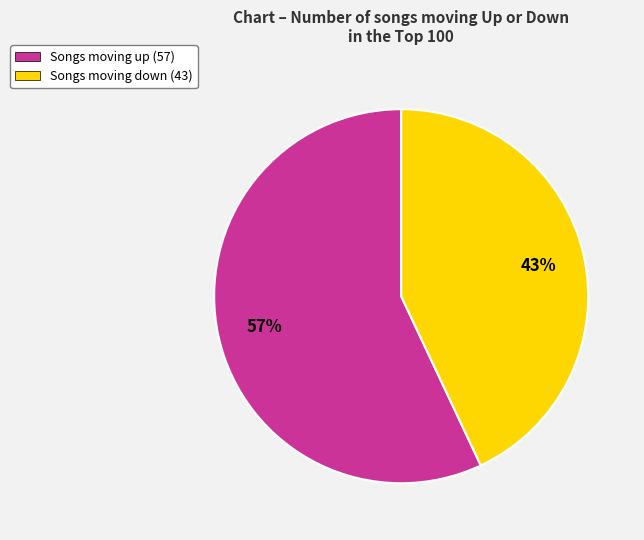

What is the majority slice?

Songs moving up (57)